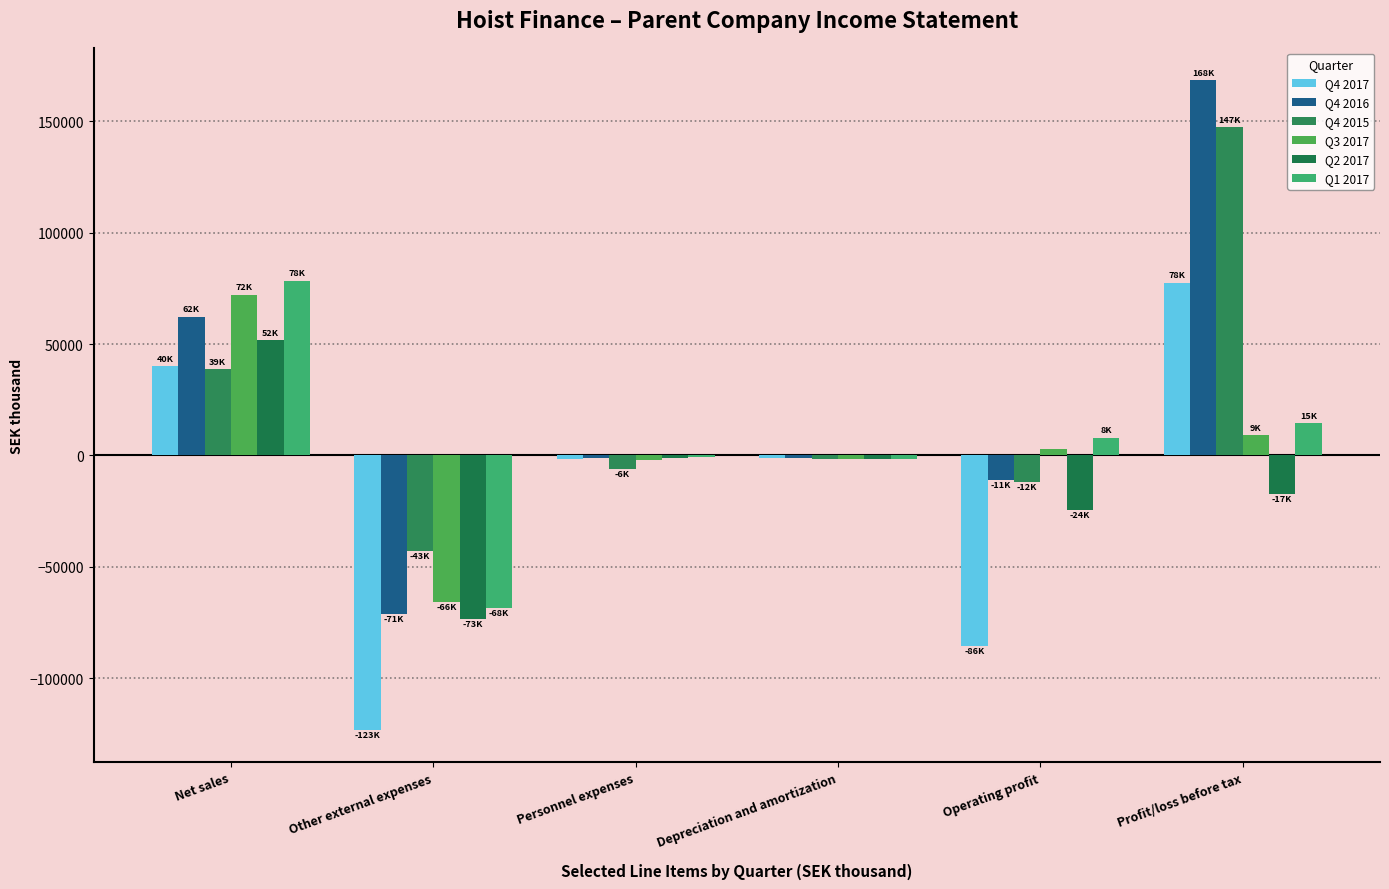

What is the value of the Q3 2017 bar at the 2nd from the left?

-66003.9